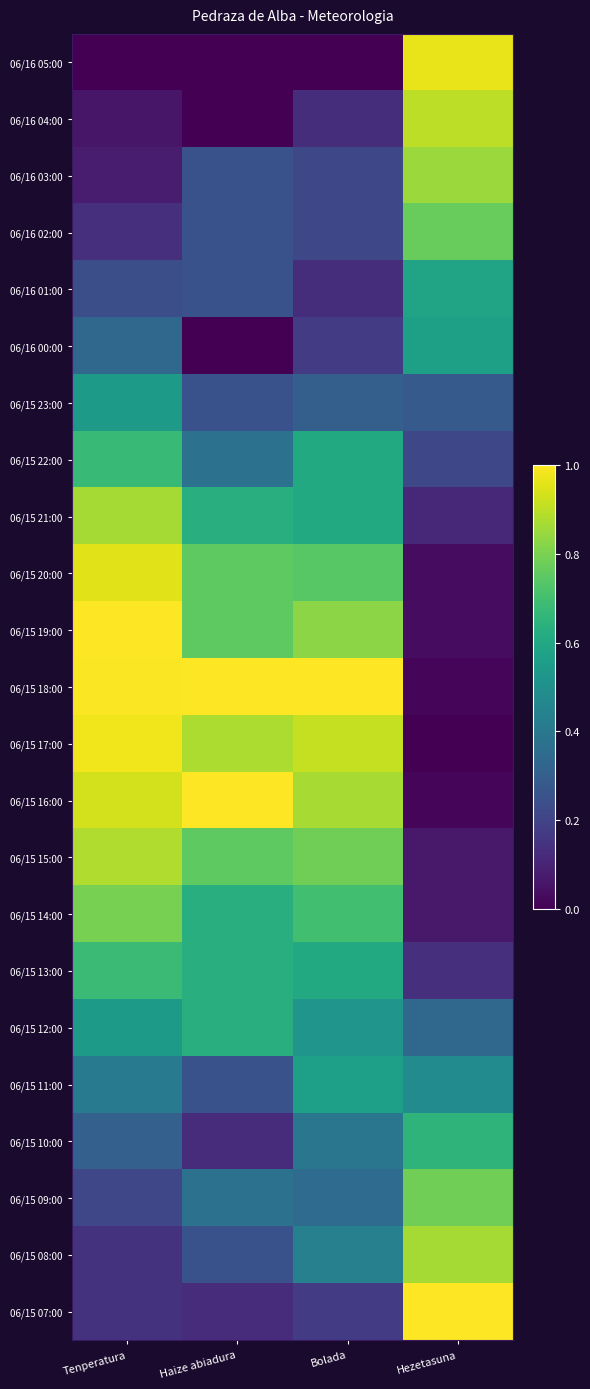

Reading right to left, list all the values displayed in this chart.

06/16 05:00: Hezetasuna=1.0	Bolada=0.0	Haize abiadura=0.0	Tenperatura=0.0
06/16 04:00: Hezetasuna=0.9	Bolada=0.1	Haize abiadura=0.0	Tenperatura=0.1
06/16 03:00: Hezetasuna=0.8	Bolada=0.2	Haize abiadura=0.2	Tenperatura=0.1
06/16 02:00: Hezetasuna=0.8	Bolada=0.2	Haize abiadura=0.2	Tenperatura=0.1
06/16 01:00: Hezetasuna=0.6	Bolada=0.1	Haize abiadura=0.2	Tenperatura=0.2
06/16 00:00: Hezetasuna=0.6	Bolada=0.2	Haize abiadura=0.0	Tenperatura=0.3
06/15 23:00: Hezetasuna=0.3	Bolada=0.3	Haize abiadura=0.2	Tenperatura=0.5
06/15 22:00: Hezetasuna=0.2	Bolada=0.6	Haize abiadura=0.4	Tenperatura=0.7
06/15 21:00: Hezetasuna=0.1	Bolada=0.6	Haize abiadura=0.6	Tenperatura=0.9
06/15 20:00: Hezetasuna=0.0	Bolada=0.7	Haize abiadura=0.8	Tenperatura=1.0
06/15 19:00: Hezetasuna=0.0	Bolada=0.8	Haize abiadura=0.8	Tenperatura=1.0
06/15 18:00: Hezetasuna=0.0	Bolada=1.0	Haize abiadura=1.0	Tenperatura=1.0
06/15 17:00: Hezetasuna=0.0	Bolada=0.9	Haize abiadura=0.9	Tenperatura=1.0
06/15 16:00: Hezetasuna=0.0	Bolada=0.9	Haize abiadura=1.0	Tenperatura=0.9
06/15 15:00: Hezetasuna=0.1	Bolada=0.8	Haize abiadura=0.8	Tenperatura=0.9
06/15 14:00: Hezetasuna=0.1	Bolada=0.7	Haize abiadura=0.6	Tenperatura=0.8
06/15 13:00: Hezetasuna=0.1	Bolada=0.6	Haize abiadura=0.6	Tenperatura=0.7
06/15 12:00: Hezetasuna=0.3	Bolada=0.5	Haize abiadura=0.6	Tenperatura=0.5
06/15 11:00: Hezetasuna=0.5	Bolada=0.6	Haize abiadura=0.2	Tenperatura=0.4
06/15 10:00: Hezetasuna=0.7	Bolada=0.4	Haize abiadura=0.1	Tenperatura=0.3
06/15 09:00: Hezetasuna=0.8	Bolada=0.3	Haize abiadura=0.4	Tenperatura=0.2
06/15 08:00: Hezetasuna=0.9	Bolada=0.4	Haize abiadura=0.2	Tenperatura=0.1
06/15 07:00: Hezetasuna=1.0	Bolada=0.2	Haize abiadura=0.1	Tenperatura=0.1